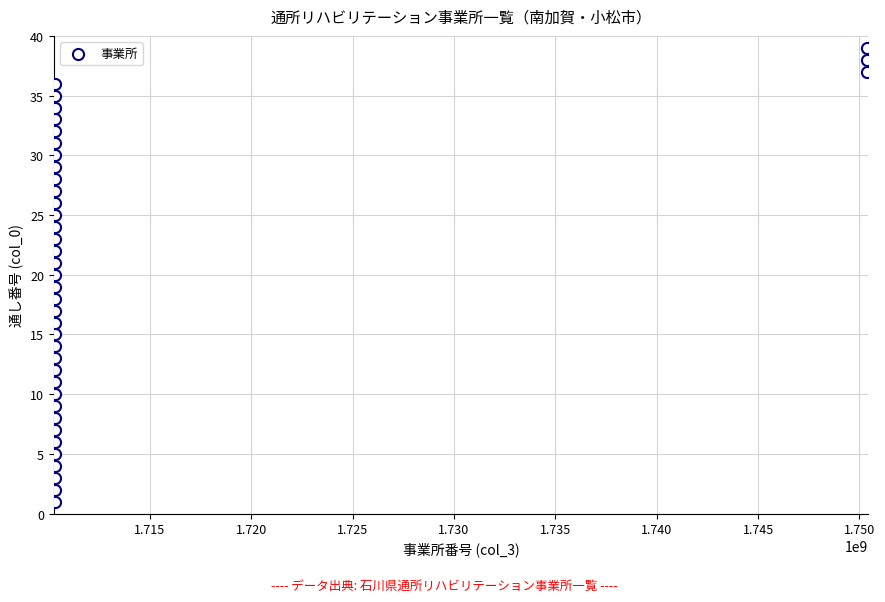

What is the range of Y values (max minus min)?

38